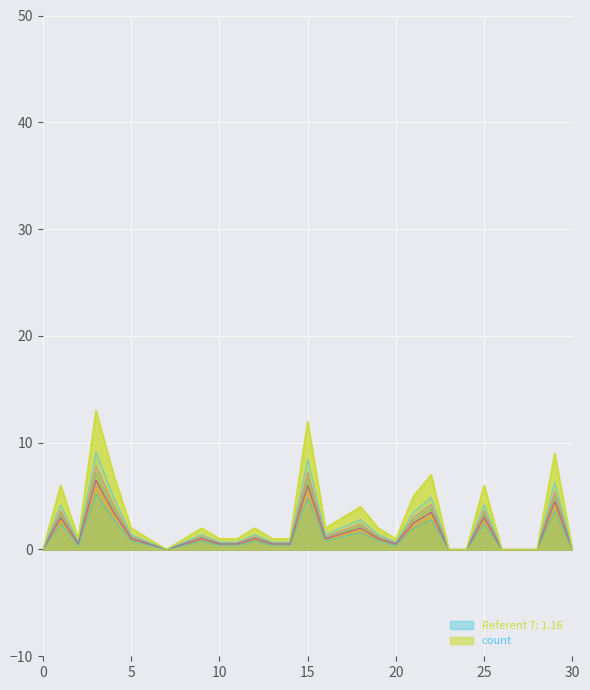

Does the chart display data point markers on the line(s)?

No